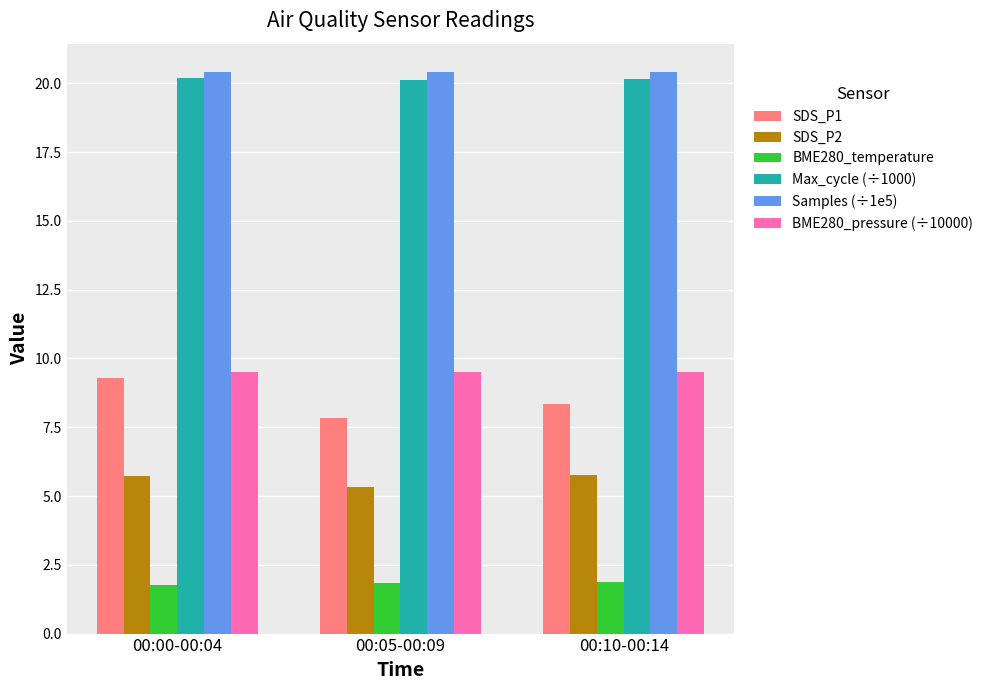

What is the total value across all series at 00:05-00:09?

65.1